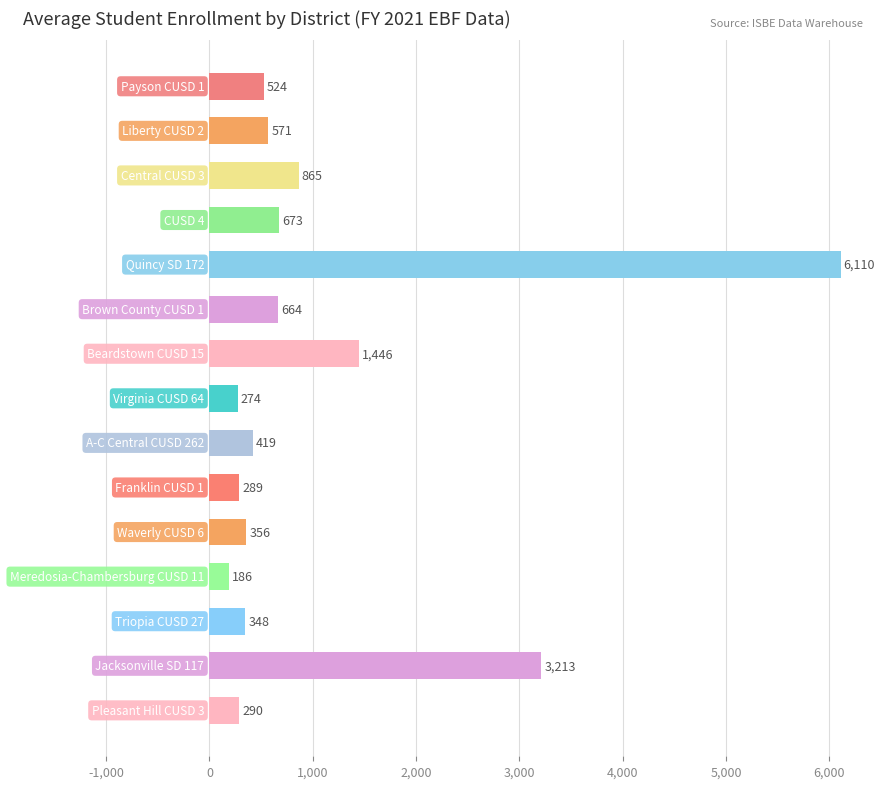

What is the value of the 3rd bar from the top?

864.8